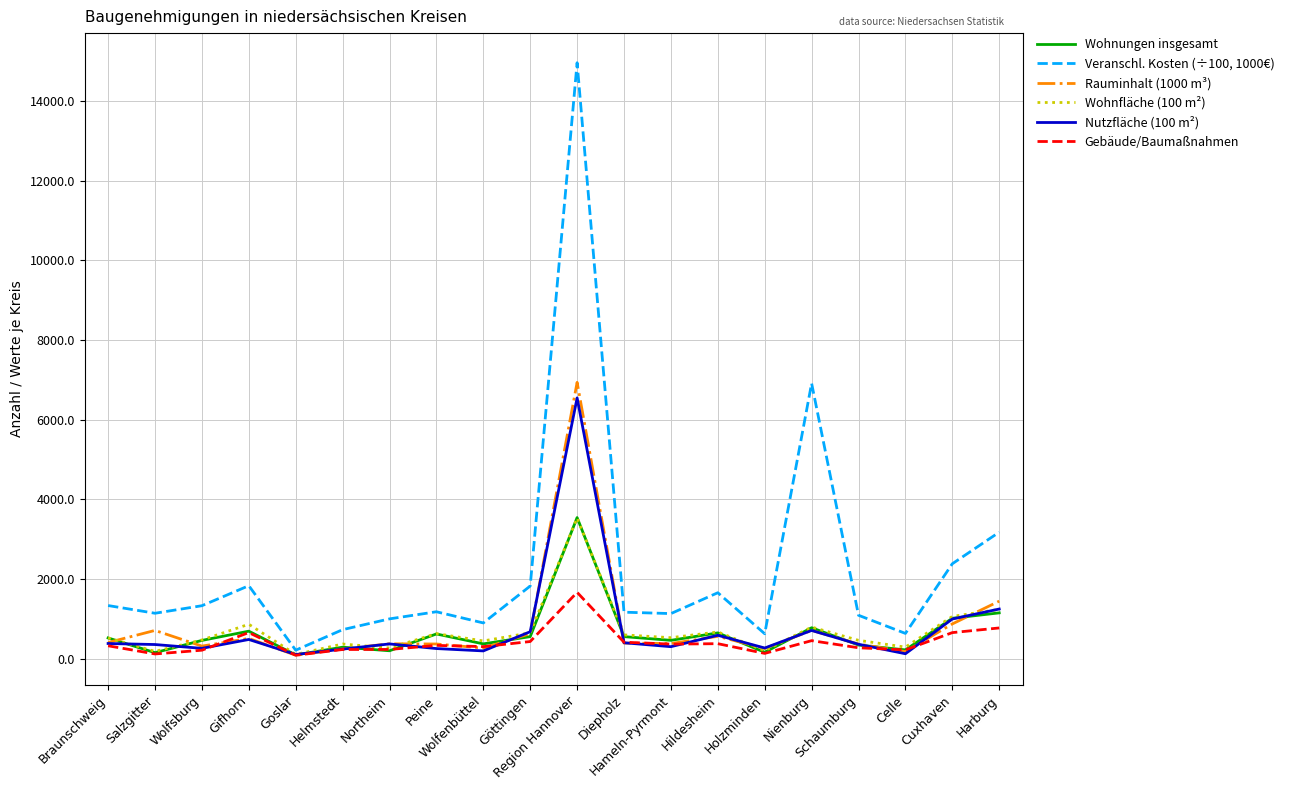

Where is Wohnfläche (100 m²) nearest to the value 1816?

Harburg